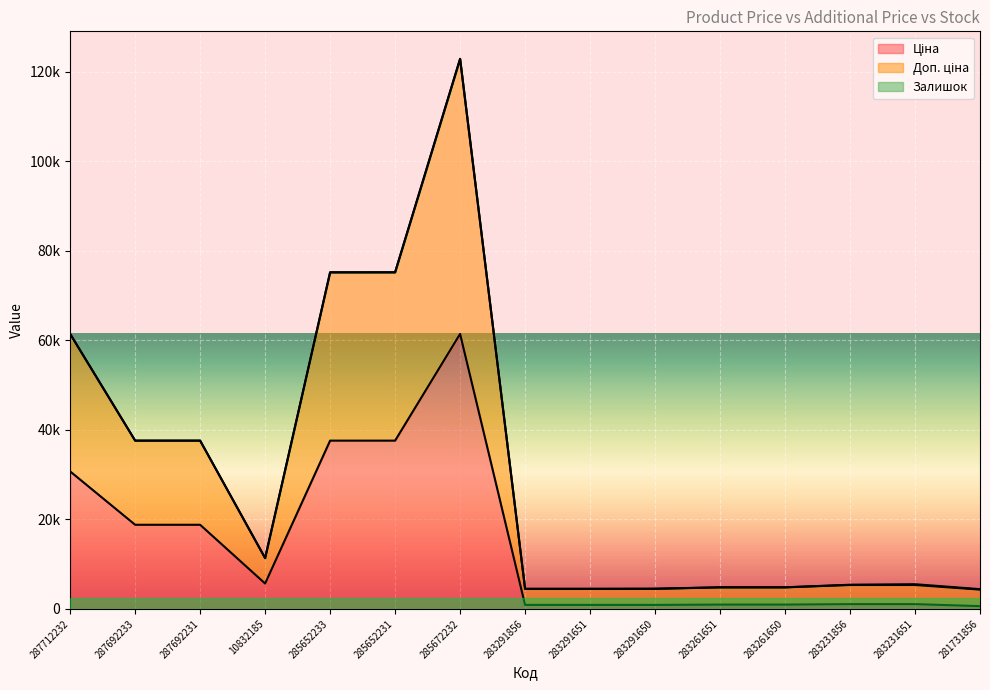

In Ціна, how many points are lower than both neighbors (excluding endpoints)?

1